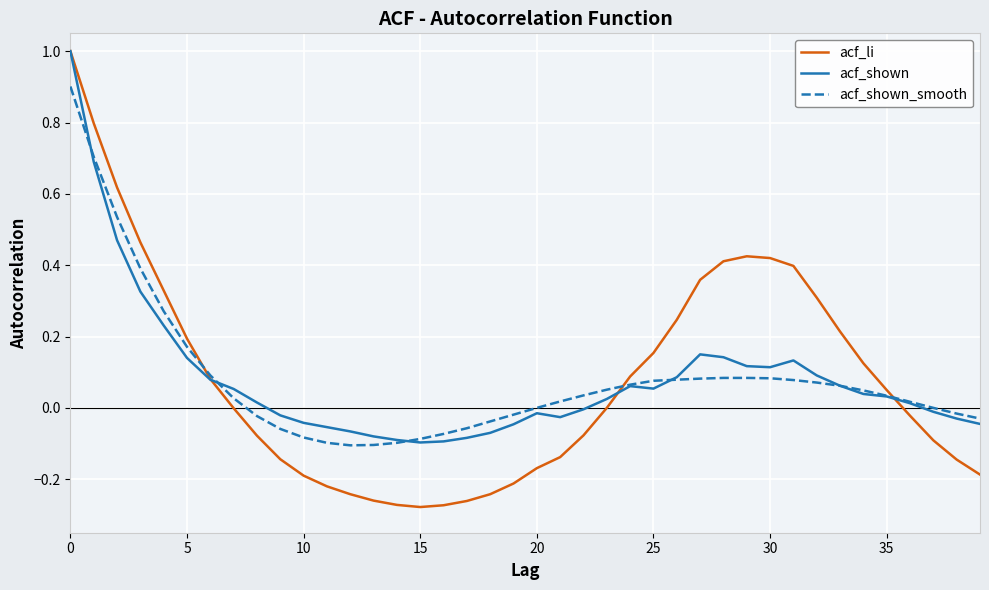

True or false: acf_shown has more than 1 interior local peaks.

True